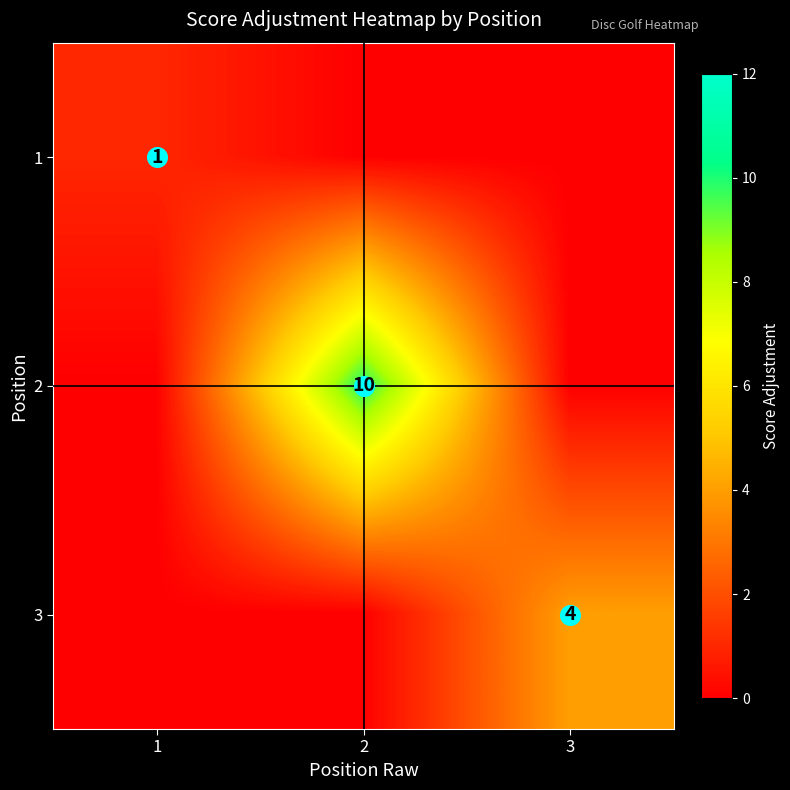

Rank the series by their maximum value, from highest to lowest.

2, 3, 1